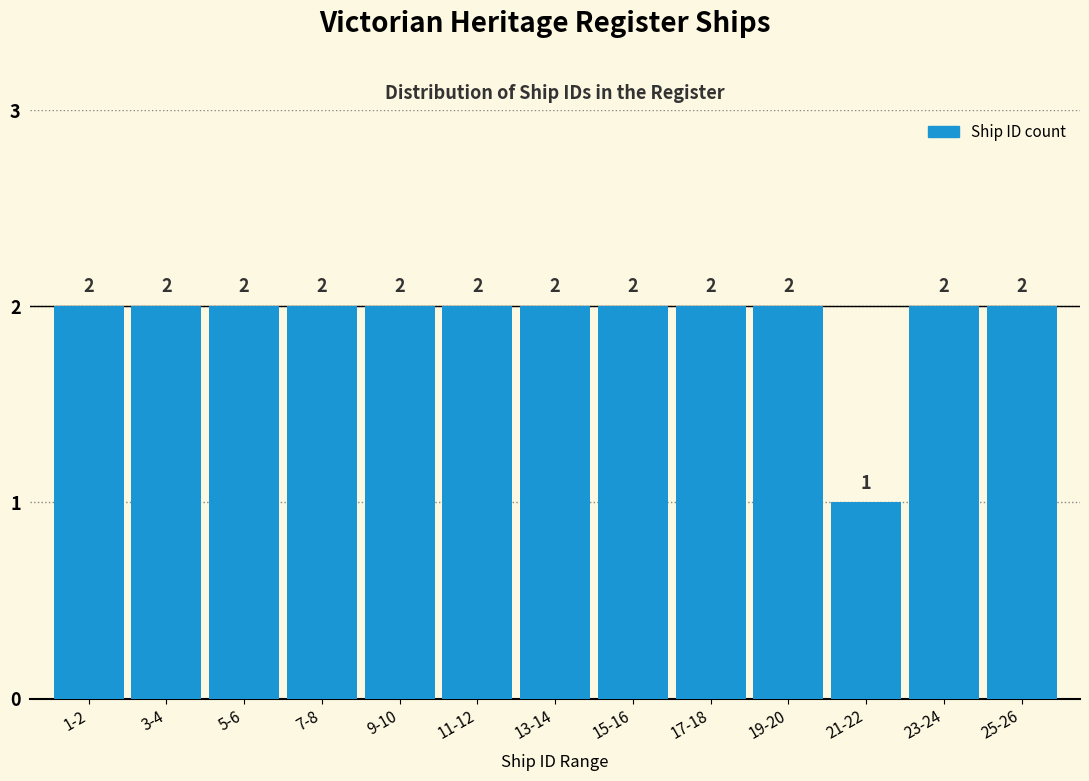

Reading right to left, what are all the values shown in this chart?

2	2	1	2	2	2	2	2	2	2	2	2	2